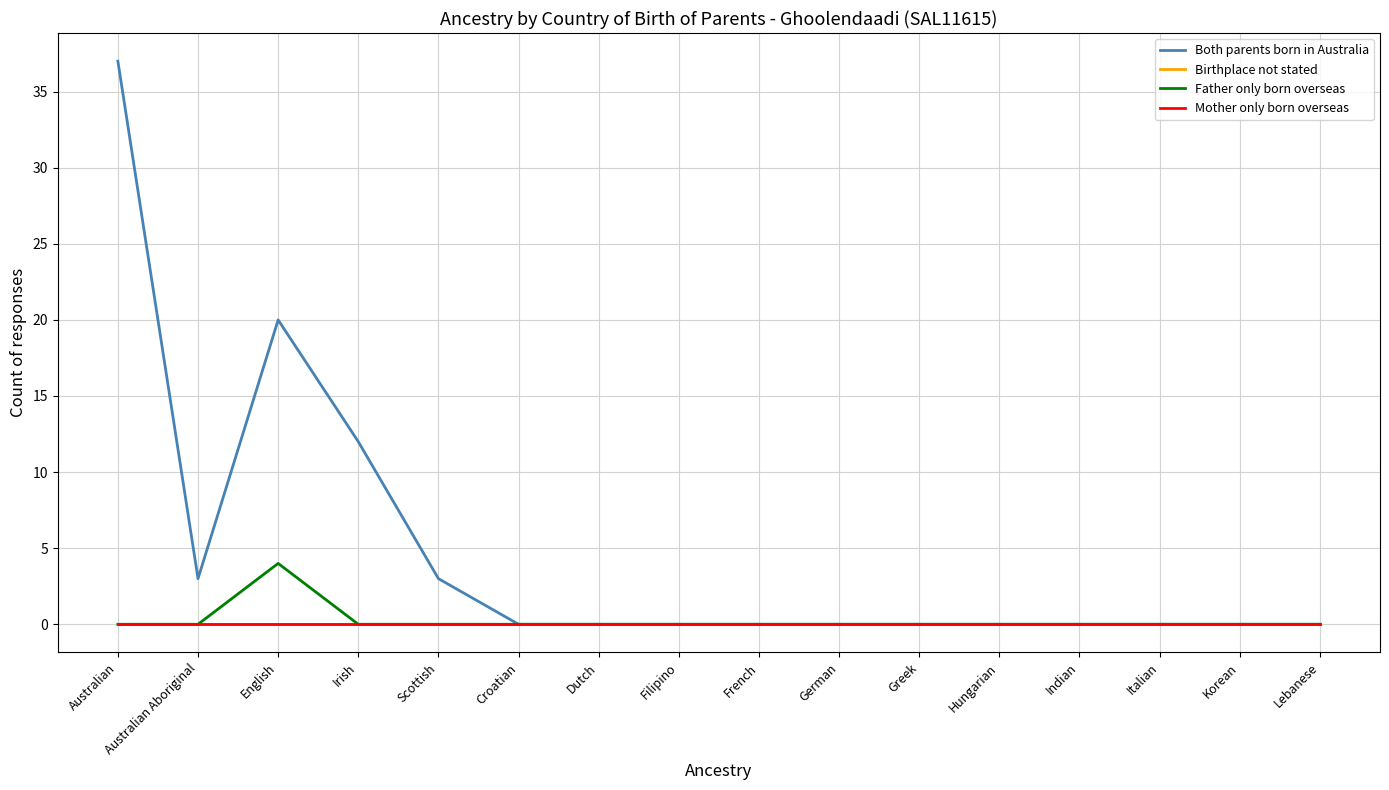

At German, list the series in order from smallest to largest.

Both parents born in Australia, Birthplace not stated, Father only born overseas, Mother only born overseas